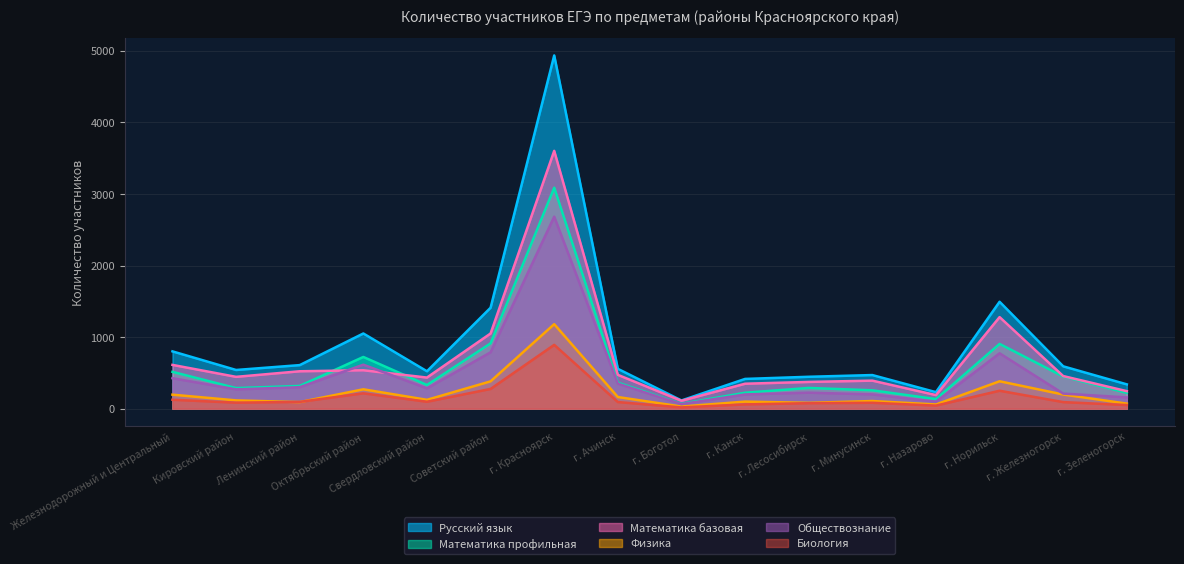

The value of Математика базовая at г. Боготол is 50. True or false?

False